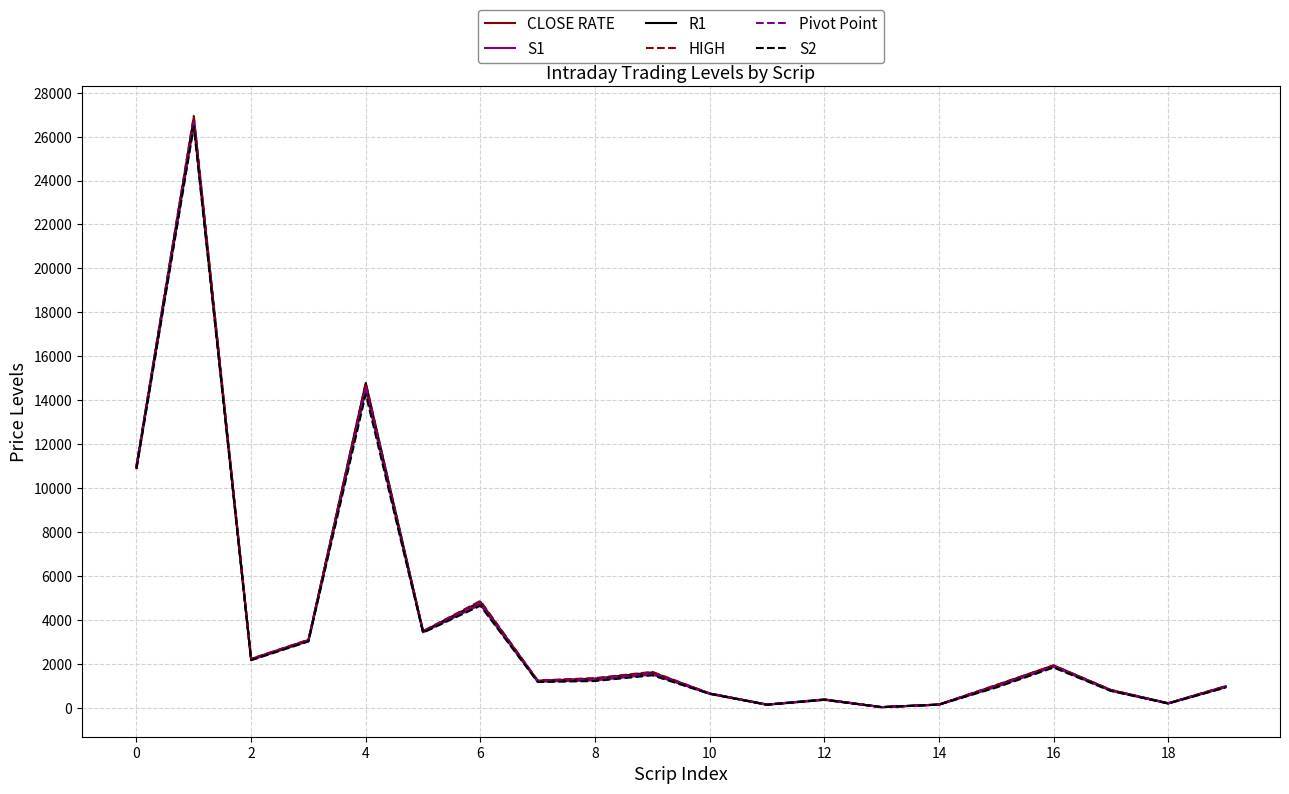

Which series has the widest spread of values?

HIGH